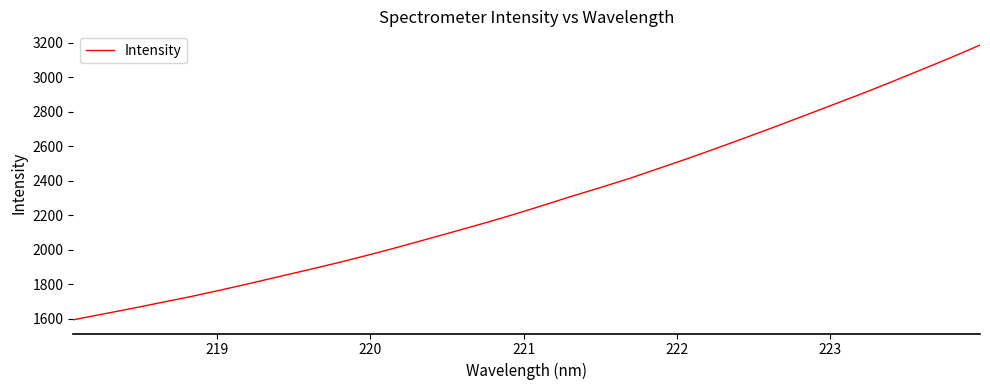

What is the greatest value displayed?

3188.0